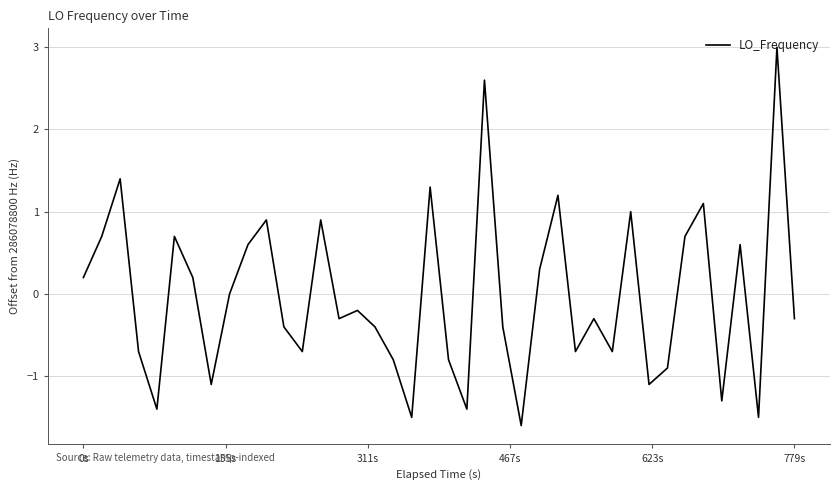

What is the maximum value shown in the chart?

3.0